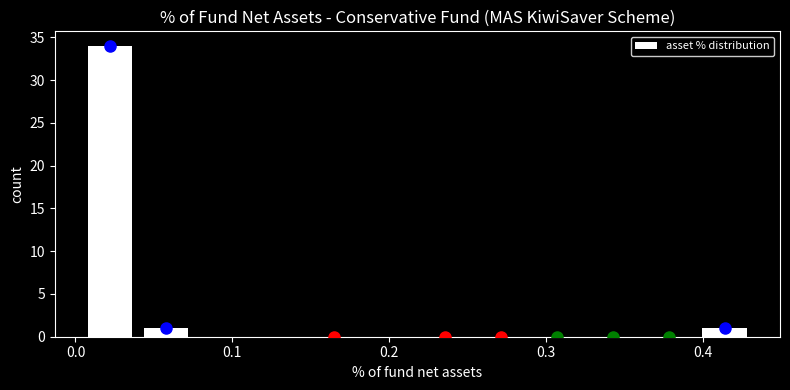

Read against the x-axis, roughly where is the centre of the tallest bar?

0.02